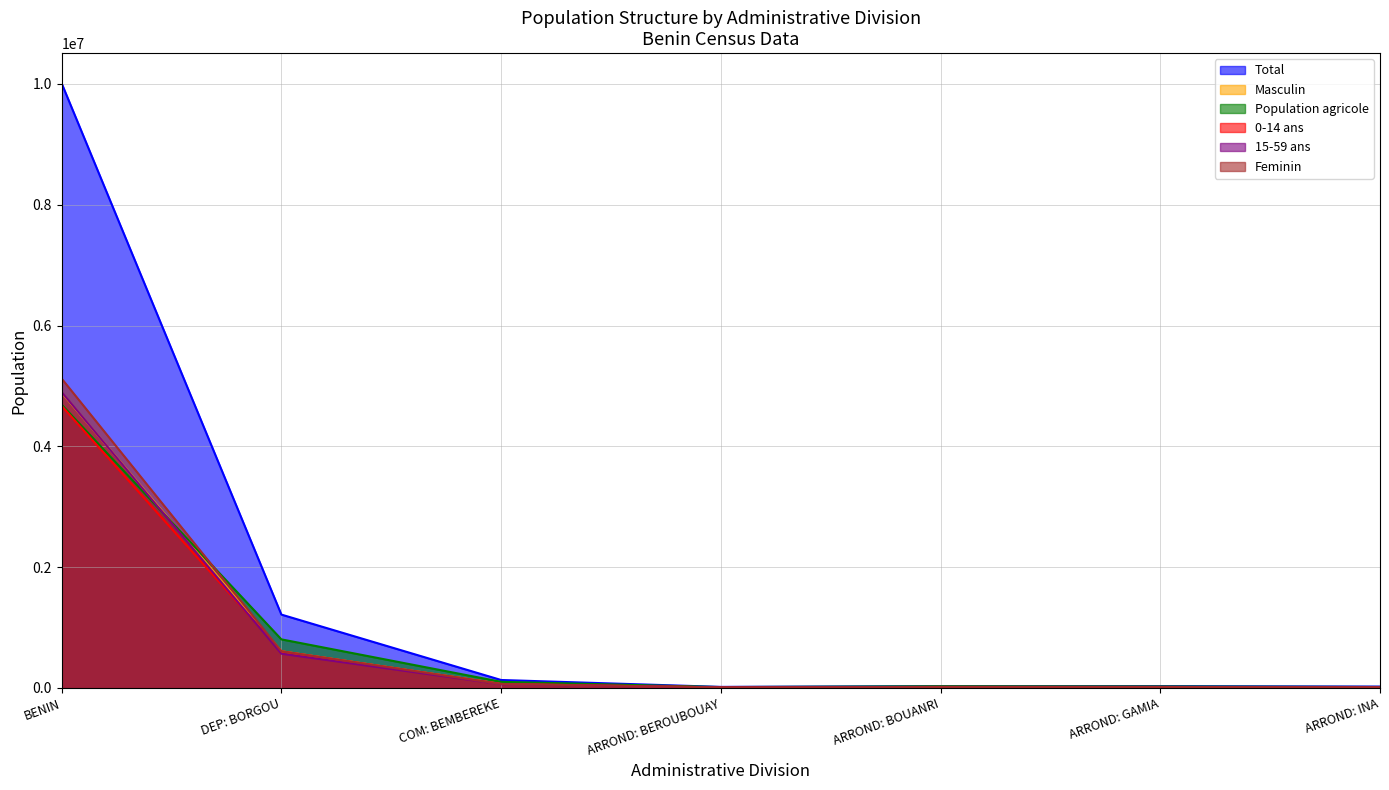

Which series has the largest total across all categories?

Total